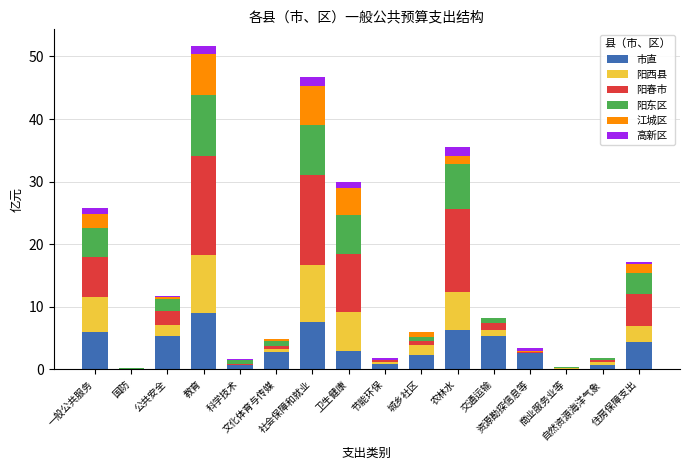

What is the highest value of the 市直 series?

9.1